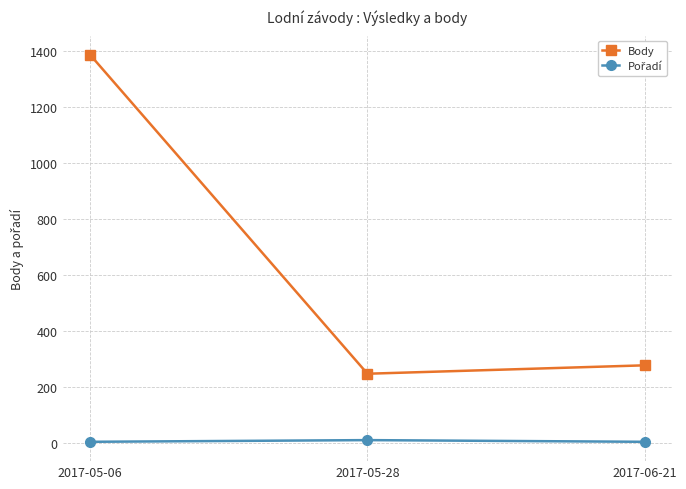

What is the label of the 2nd point from the left?

2017-05-28